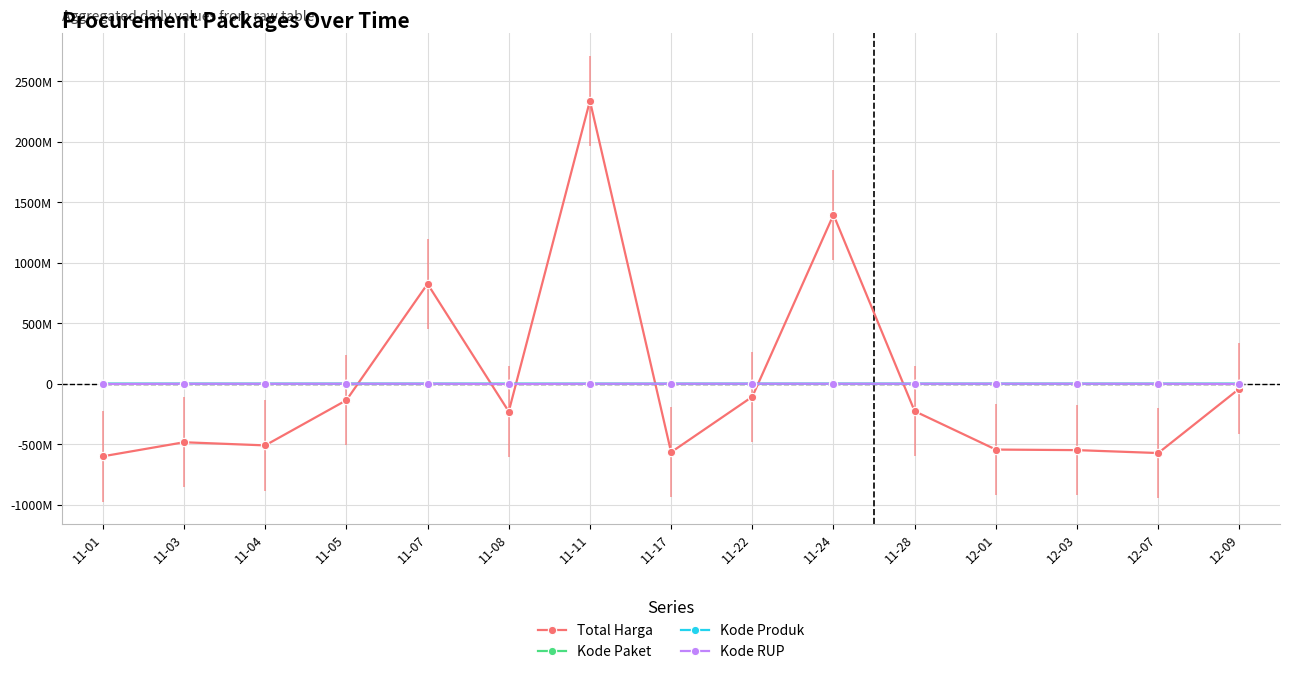

Reading left to right, list all the values displayed in this chart.

Total Harga: -599698192.3	-483390522.3	-509359717.3	-136029692.3	825836107.7	-229464992.3	2339201447.7	-565739792.3	-107031792.3	1397295307.7	-226627792.3	-543878992.3	-548430792.3	-572619792.3	-40060792.3
Kode Paket: -55195.5	-49445.5	-47058.5	-42007.5	-38836.5	-38387.5	-27768.5	-15547.5	166.5	11619.5	35441.5	47881.5	62123.5	72856.5	84157.5
Kode Produk: 98152.0	95917.0	-84574.0	137742.0	100040.0	-87134.0	-84412.0	-75670.0	137738.0	113992.0	-63189.0	-30617.0	-94649.0	-84412.0	-78924.0
Kode RUP: -1764797.1	153149.9	153149.9	436347.9	493027.9	-1764415.1	153149.9	480846.9	700173.9	416853.9	427362.9	809227.9	591536.9	153149.9	-1438766.1